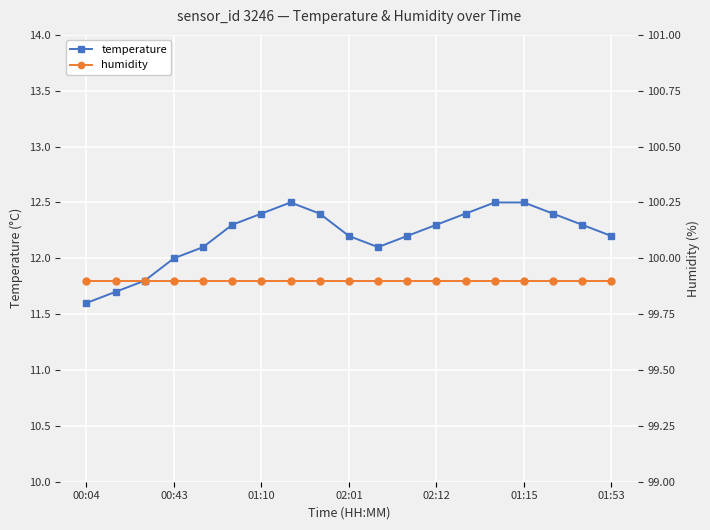

What are all the series names shown in the legend?

temperature, humidity